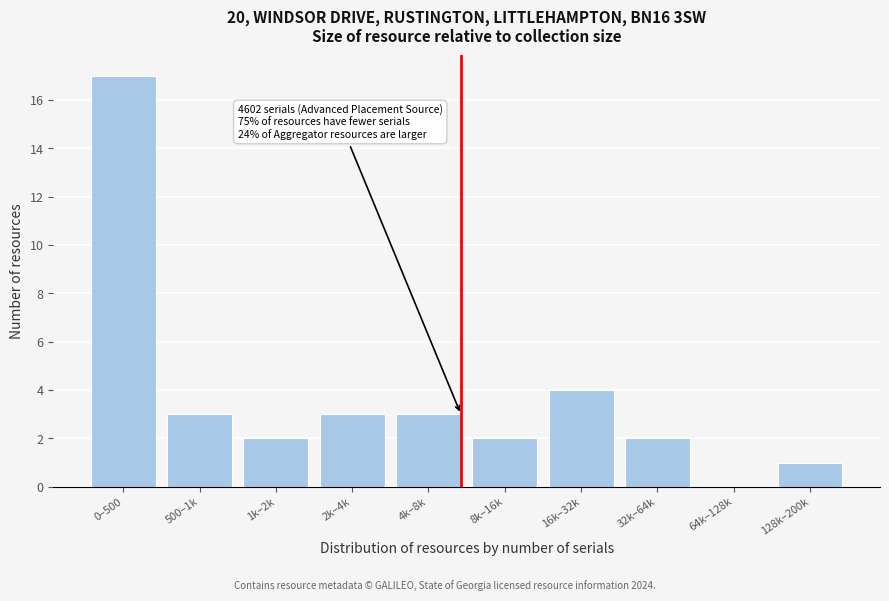

Reading right to left, extract all data points from this chart.

128k–200k=1	64k–128k=0	32k–64k=2	16k–32k=4	8k–16k=2	4k–8k=3	2k–4k=3	1k–2k=2	500–1k=3	0–500=17